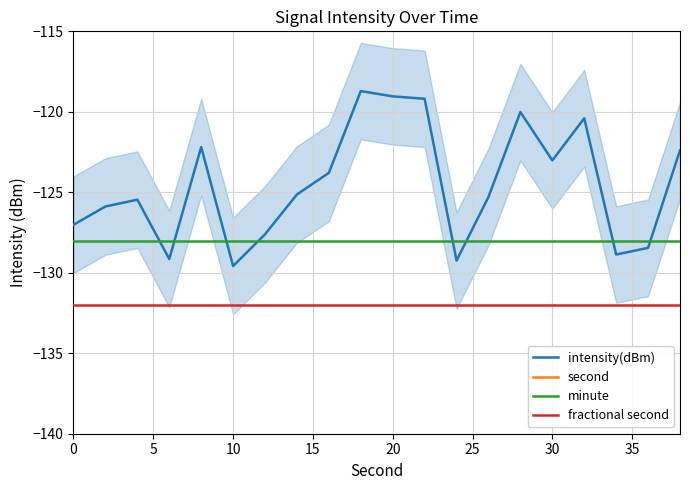

The minute series shows -36.5 at 30. True or false?

False